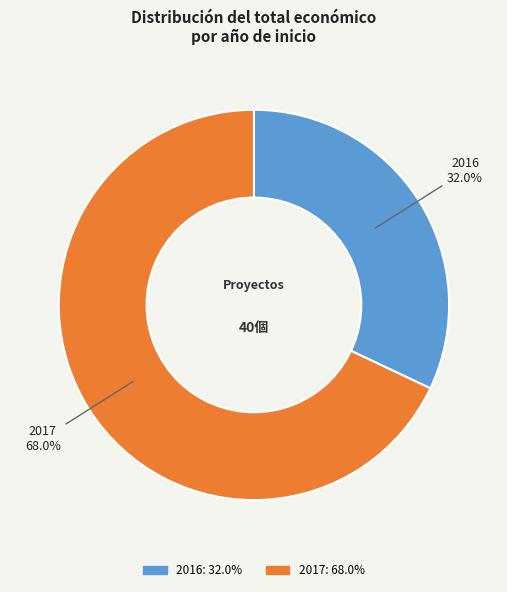

To the nearest percent, what is the difference between the largest and smallest slice percentages?

36%